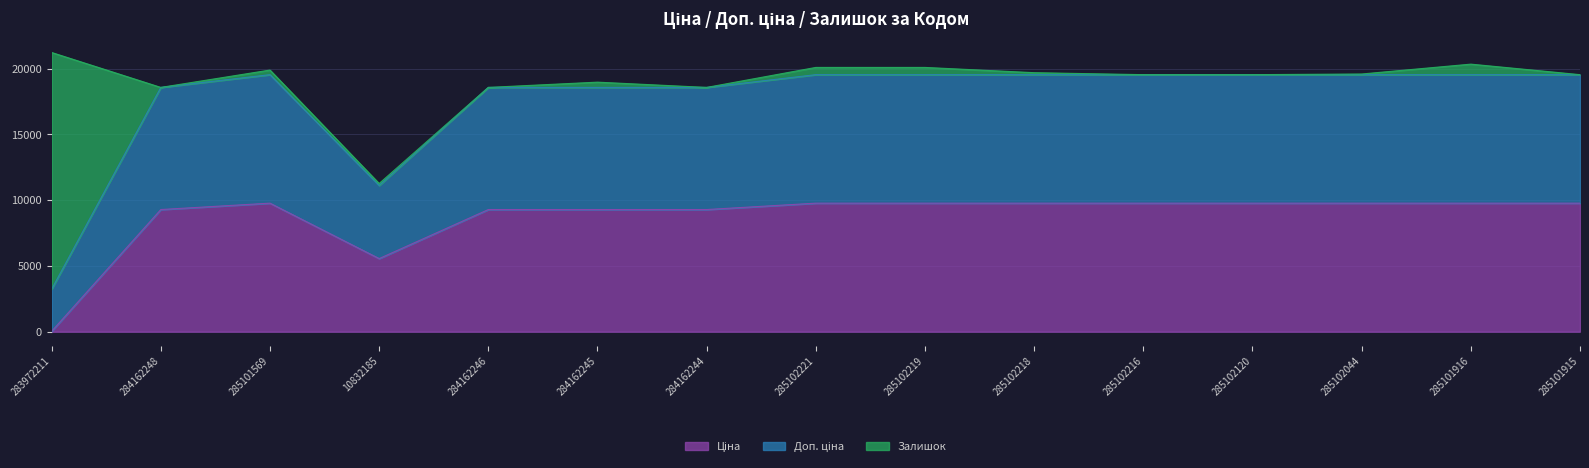

What is the total value across all series at 284162246?

18580.9